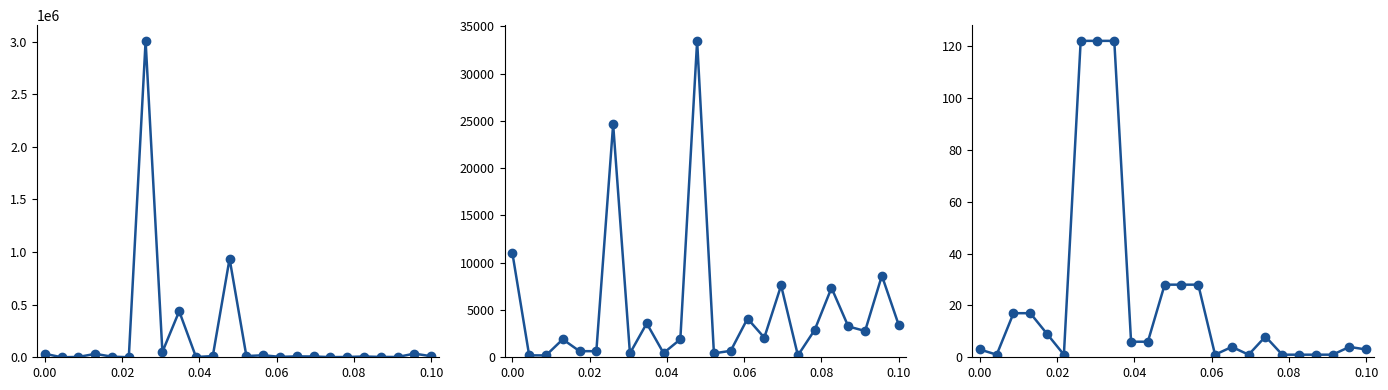

Does the chart have visible grid lines?

No